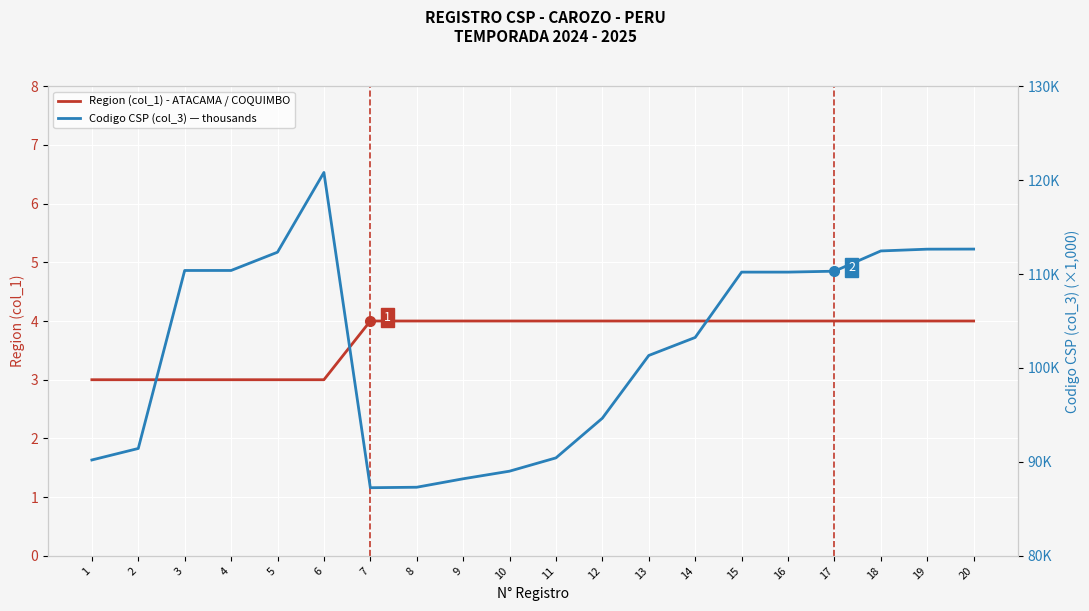

Is the value of Codigo CSP (col_3) — thousands at 13 greater than the value of Region (col_1) - ATACAMA / COQUIMBO at 12?

Yes